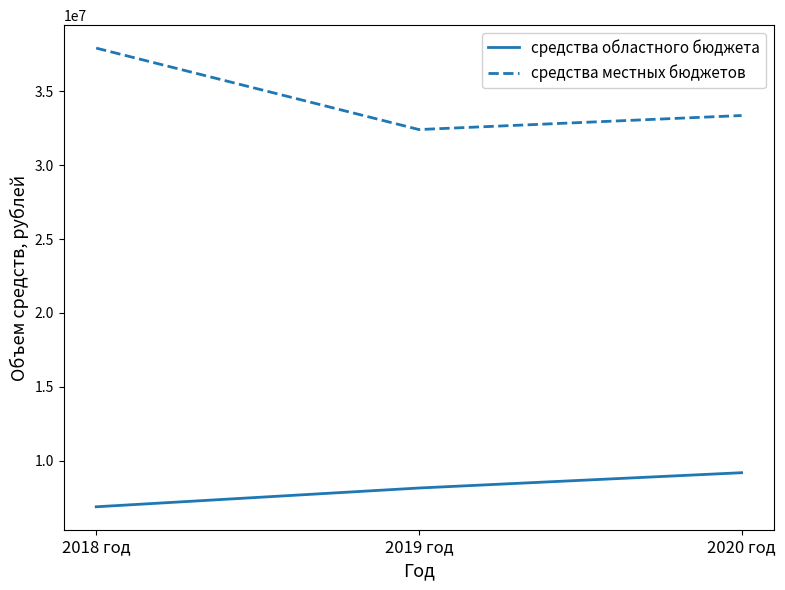

Which series has the widest spread of values?

средства местных бюджетов